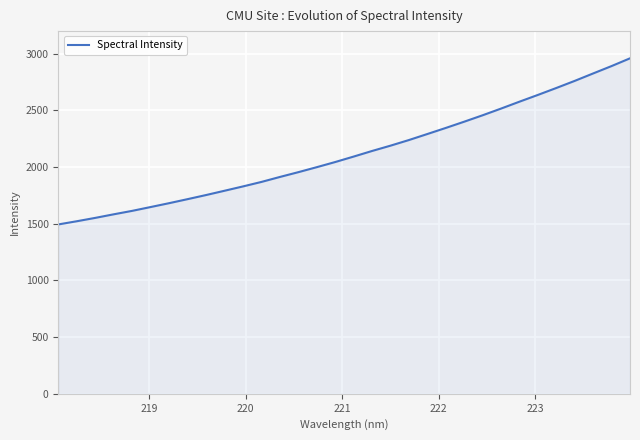

What is the difference between the maximum and minimum values?

1465.5